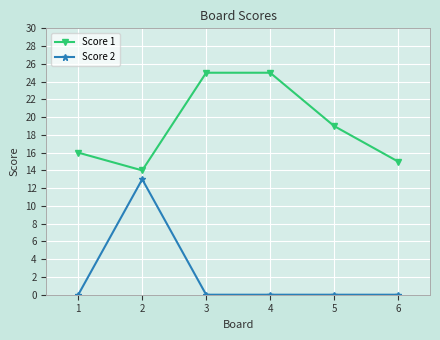

The Score 1 series shows 16 at 1. True or false?

True